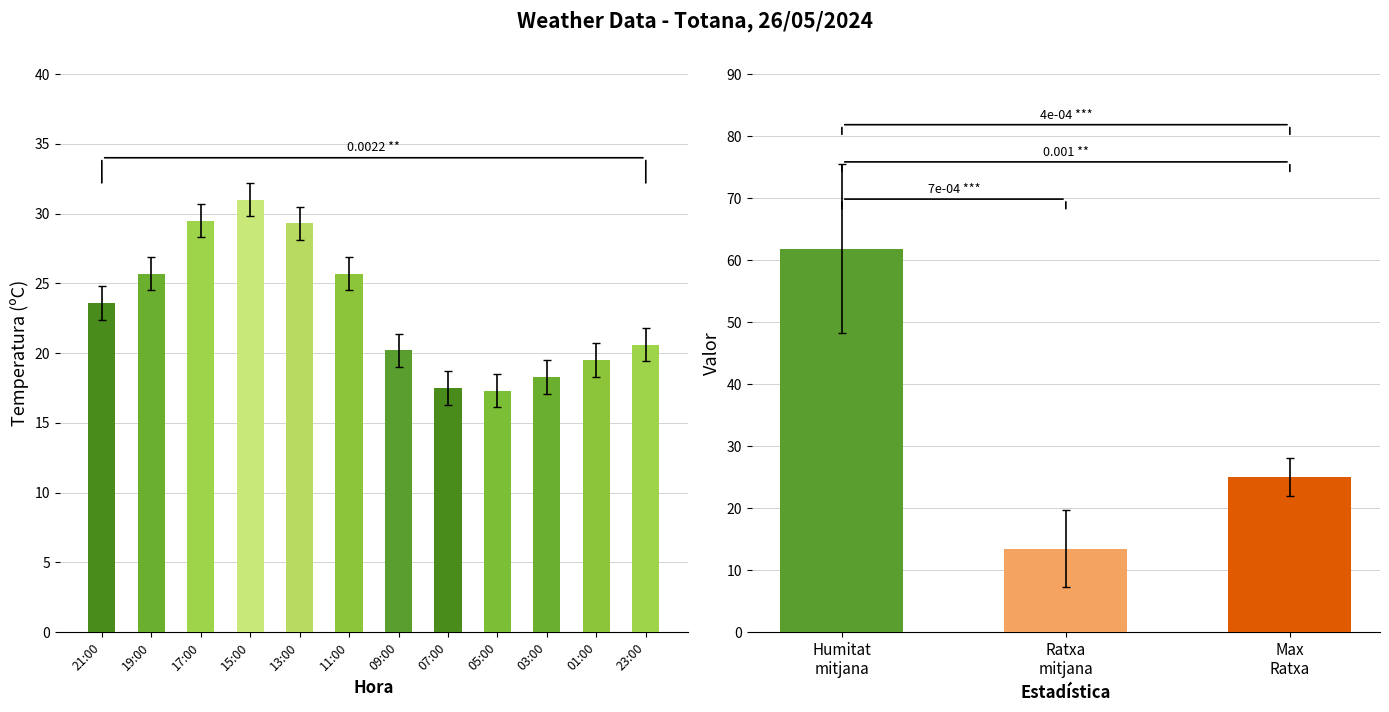

List the labels in order of value, largest first.

15:00, 17:00, 13:00, 19:00, 11:00, 21:00, 23:00, 09:00, 01:00, 03:00, 07:00, 05:00